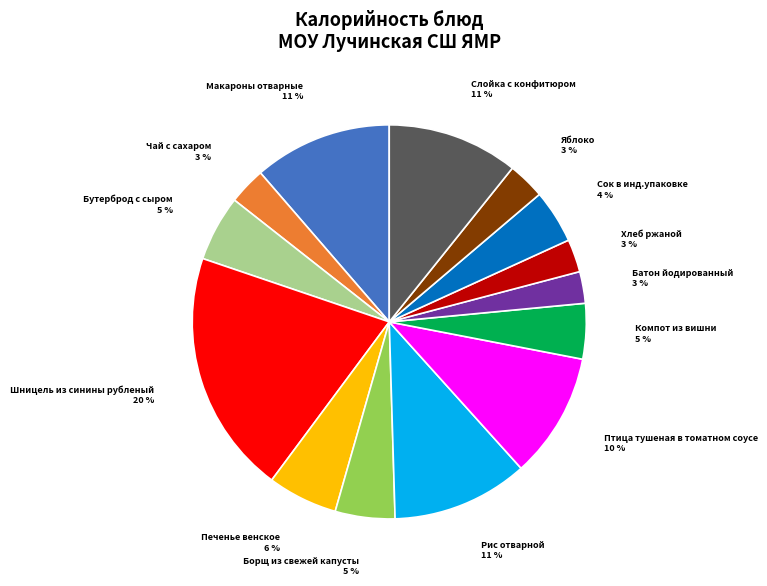

What percentage is the Борщ из свежей капусты slice, to the nearest percent?

5%